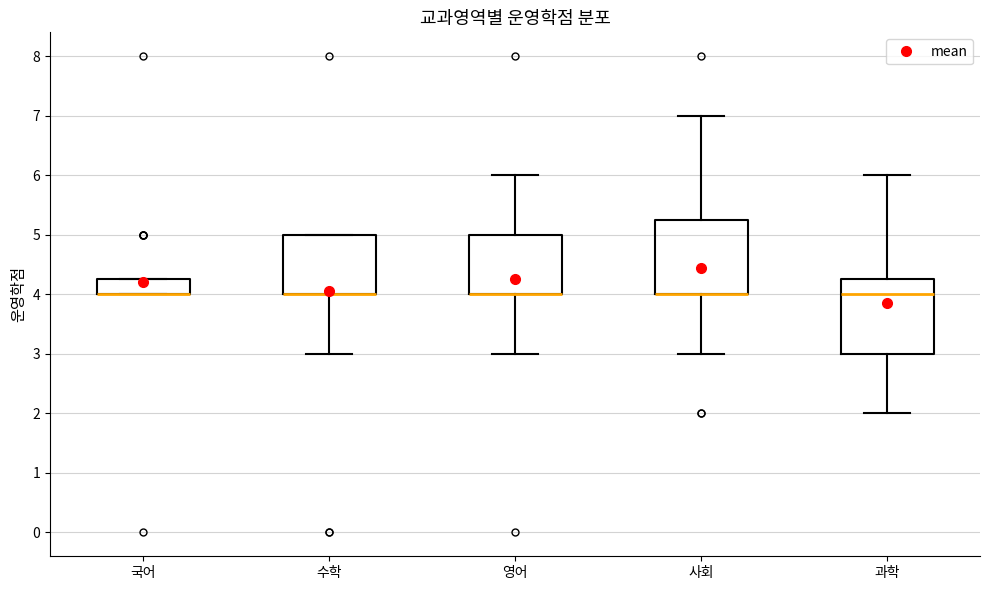

Reading left to right, read every box against the y-axis: the position of its median line, the range the box covers, and the ends of its whiskers. The values are not printed on the chart, so give them approximately, as read against the axis.

국어: median 4.0 (drawn on the box's lower edge), box 4.0 to 4.3, whiskers 4.0 to 4.3
수학: median 4.0 (drawn on the box's lower edge), box 4.0 to 5.0, whiskers 3.0 to 5.0
영어: median 4.0 (drawn on the box's lower edge), box 4.0 to 5.0, whiskers 3.0 to 6.0
사회: median 4.0 (drawn on the box's lower edge), box 4.0 to 5.3, whiskers 3.0 to 7.0
과학: median 4.0, box 3.0 to 4.3, whiskers 2.0 to 6.0